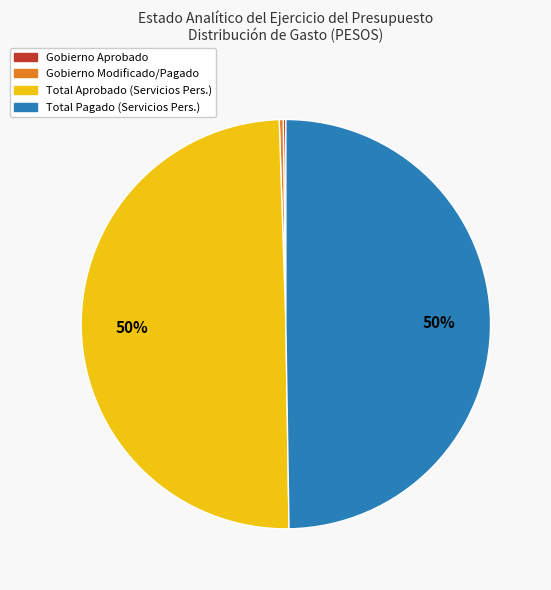

To the nearest percent, what is the average slice percentage?

25%